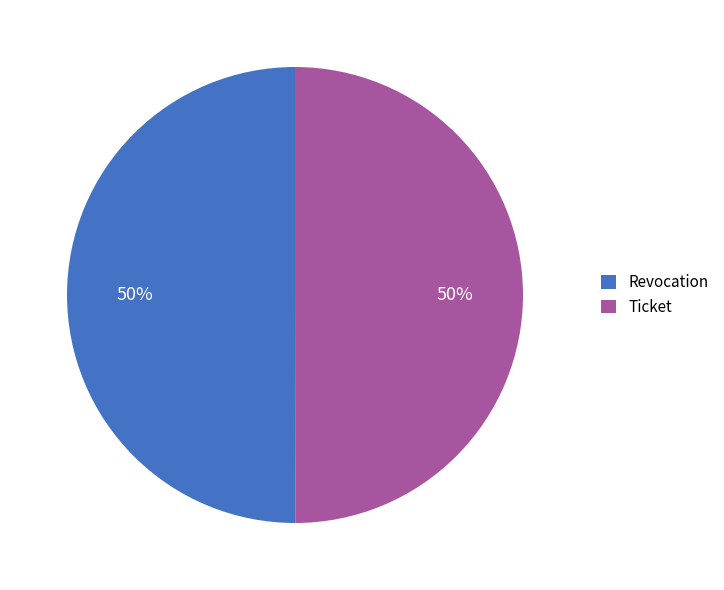

Do Revocation and Ticket together represent more than half of the pie?

Yes